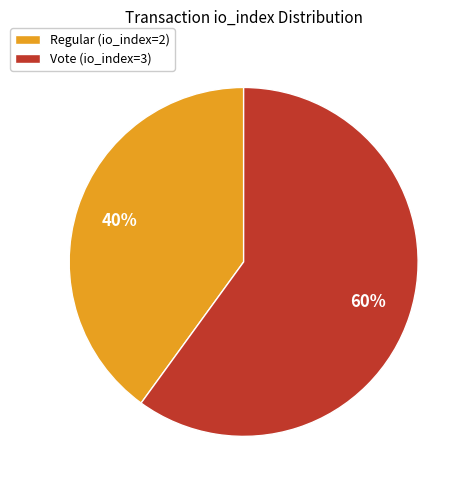

Does Regular (io_index=2) represent more than half of the total?

No